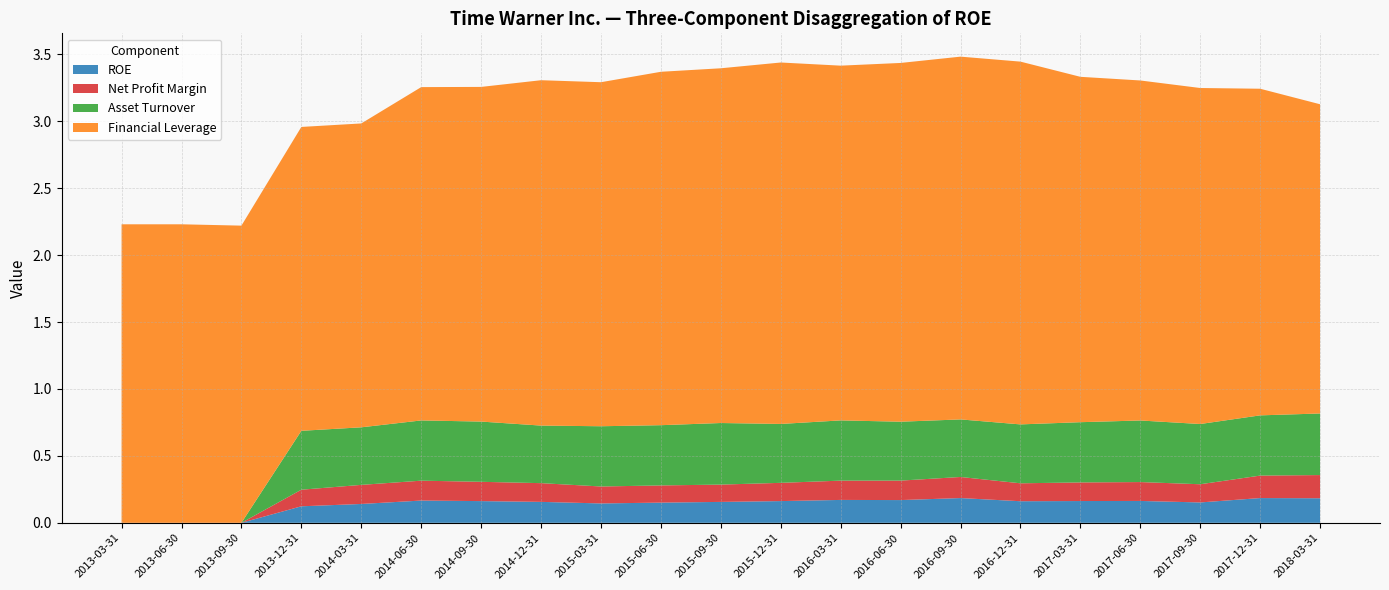

Reading left to right, list all the values displayed in this chart.

ROE: 2013-03-31=0.0	2013-06-30=0.0	2013-09-30=0.0	2013-12-31=0.1	2014-03-31=0.1	2014-06-30=0.2	2014-09-30=0.2	2014-12-31=0.2	2015-03-31=0.1	2015-06-30=0.2	2015-09-30=0.2	2015-12-31=0.2	2016-03-31=0.2	2016-06-30=0.2	2016-09-30=0.2	2016-12-31=0.2	2017-03-31=0.2	2017-06-30=0.2	2017-09-30=0.2	2017-12-31=0.2	2018-03-31=0.2
Net Profit Margin: 2013-03-31=0.0	2013-06-30=0.0	2013-09-30=0.0	2013-12-31=0.1	2014-03-31=0.1	2014-06-30=0.1	2014-09-30=0.1	2014-12-31=0.1	2015-03-31=0.1	2015-06-30=0.1	2015-09-30=0.1	2015-12-31=0.1	2016-03-31=0.1	2016-06-30=0.1	2016-09-30=0.2	2016-12-31=0.1	2017-03-31=0.1	2017-06-30=0.1	2017-09-30=0.1	2017-12-31=0.2	2018-03-31=0.2
Asset Turnover: 2013-03-31=0.0	2013-06-30=0.0	2013-09-30=0.0	2013-12-31=0.4	2014-03-31=0.4	2014-06-30=0.5	2014-09-30=0.5	2014-12-31=0.4	2015-03-31=0.5	2015-06-30=0.5	2015-09-30=0.5	2015-12-31=0.4	2016-03-31=0.5	2016-06-30=0.4	2016-09-30=0.4	2016-12-31=0.4	2017-03-31=0.5	2017-06-30=0.5	2017-09-30=0.5	2017-12-31=0.5	2018-03-31=0.5
Financial Leverage: 2013-03-31=2.2	2013-06-30=2.2	2013-09-30=2.2	2013-12-31=2.3	2014-03-31=2.3	2014-06-30=2.5	2014-09-30=2.5	2014-12-31=2.6	2015-03-31=2.6	2015-06-30=2.6	2015-09-30=2.6	2015-12-31=2.7	2016-03-31=2.6	2016-06-30=2.7	2016-09-30=2.7	2016-12-31=2.7	2017-03-31=2.6	2017-06-30=2.5	2017-09-30=2.5	2017-12-31=2.4	2018-03-31=2.3